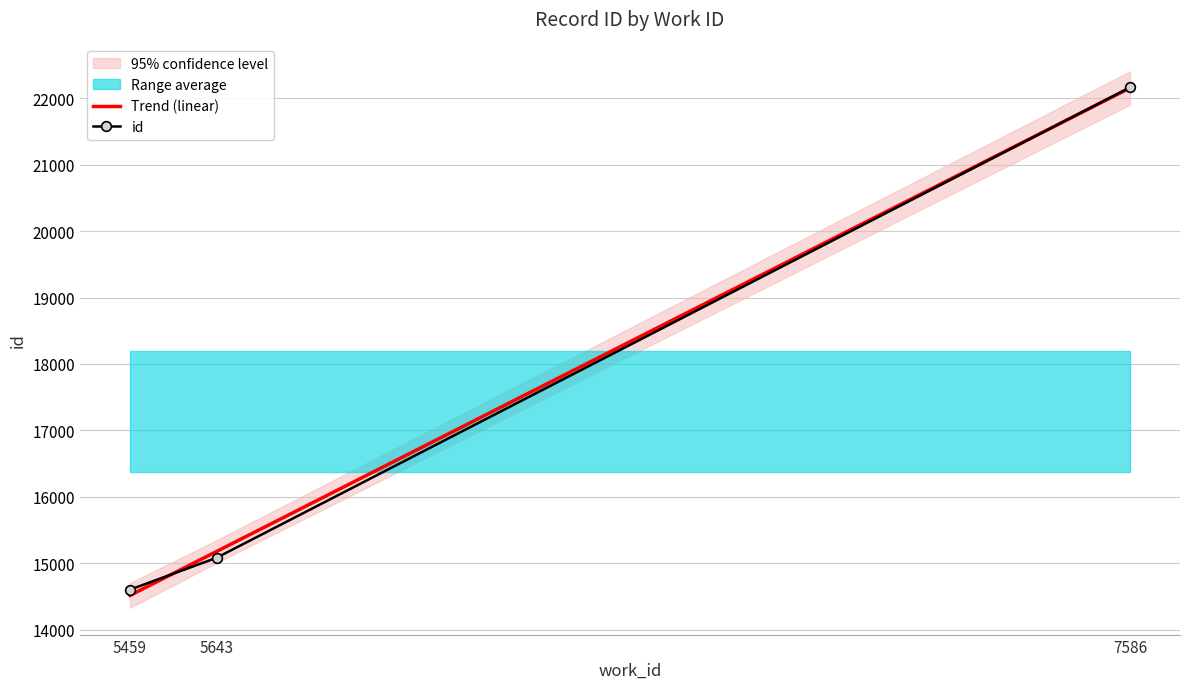

The value of Trend (linear) at 7586 is 11158.1. True or false?

False